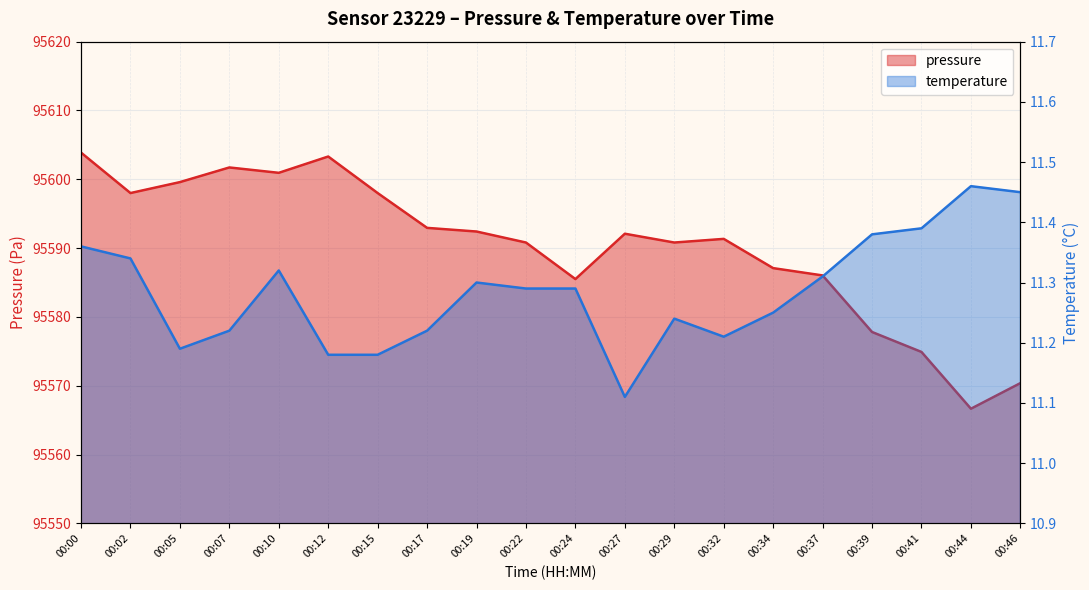

True or false: temperature has a value of 4.6 at 00:34.

False